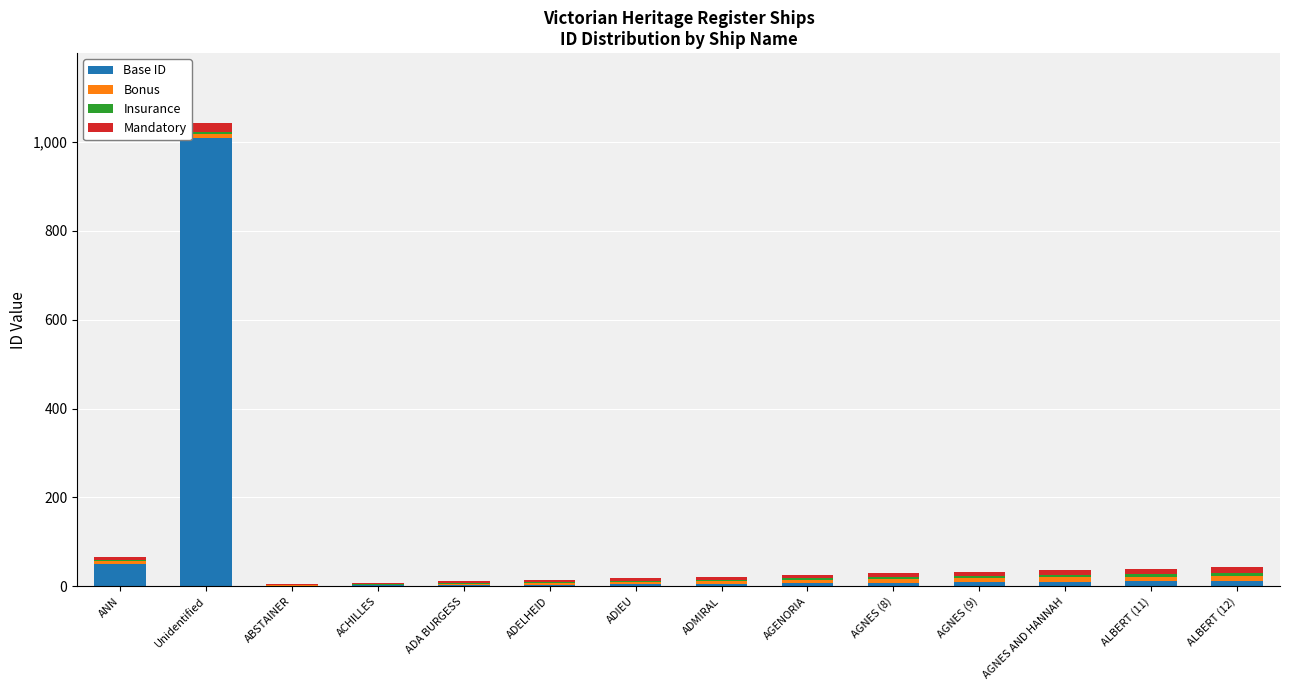

At which category is the sum across all series the highest?

Unidentified